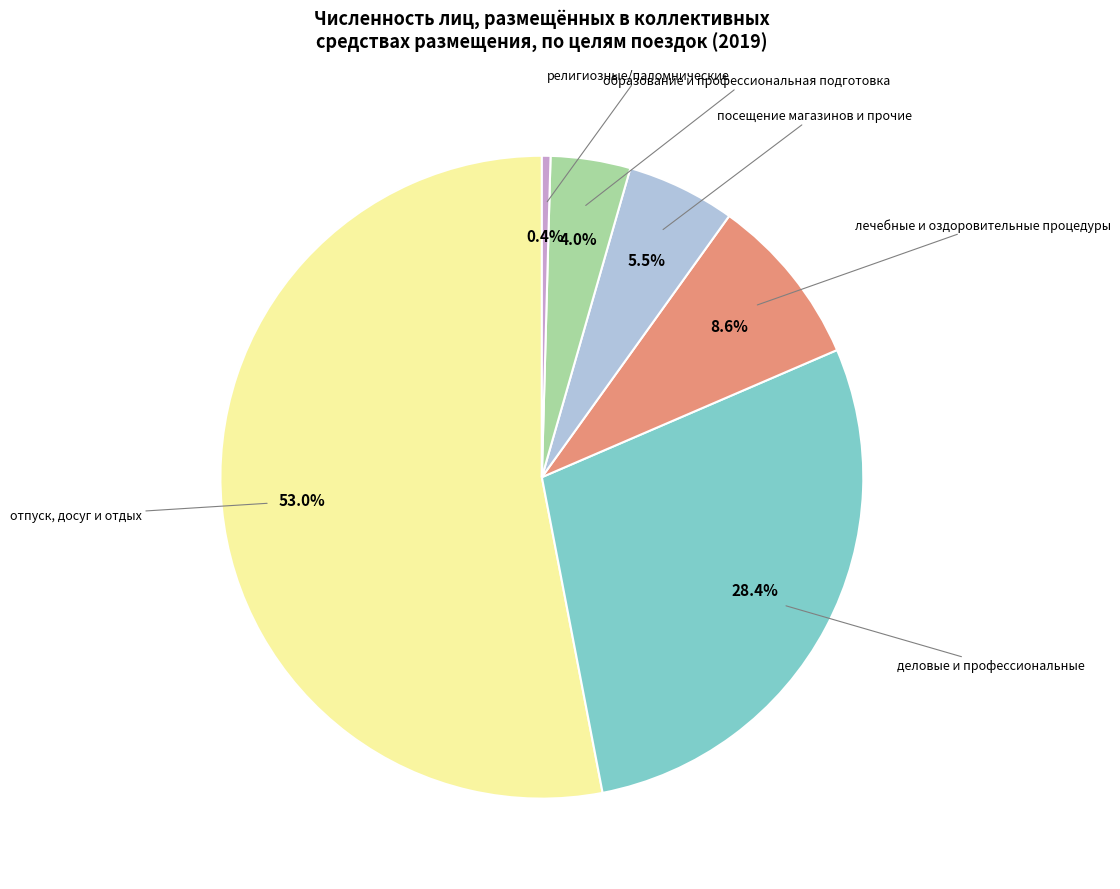

Does any single category account for the majority?

Yes